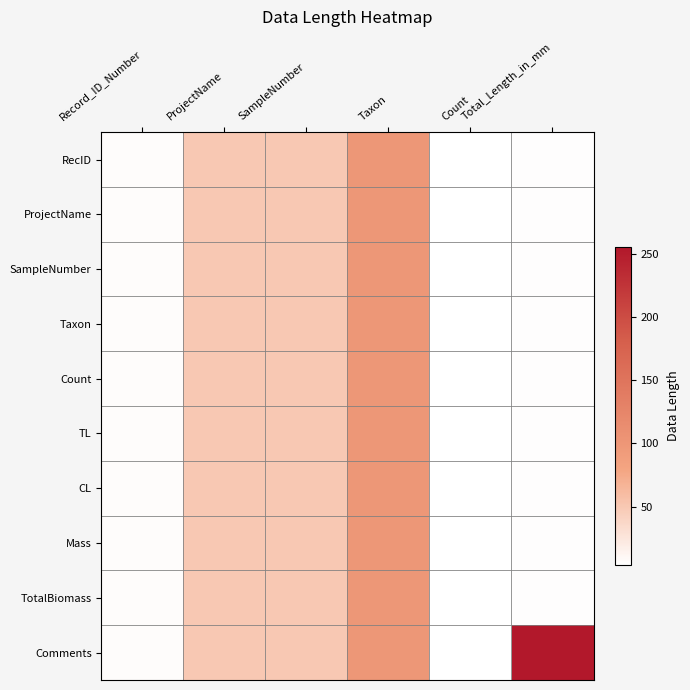

Reading left to right, list all the values displayed in this chart.

RecID: Record_ID_Number=6	ProjectName=50	SampleNumber=50	Taxon=100	Count=4	Total_Length_in_mm=5
ProjectName: Record_ID_Number=6	ProjectName=50	SampleNumber=50	Taxon=100	Count=4	Total_Length_in_mm=5
SampleNumber: Record_ID_Number=6	ProjectName=50	SampleNumber=50	Taxon=100	Count=4	Total_Length_in_mm=5
Taxon: Record_ID_Number=6	ProjectName=50	SampleNumber=50	Taxon=100	Count=4	Total_Length_in_mm=5
Count: Record_ID_Number=6	ProjectName=50	SampleNumber=50	Taxon=100	Count=4	Total_Length_in_mm=5
TL: Record_ID_Number=6	ProjectName=50	SampleNumber=50	Taxon=100	Count=4	Total_Length_in_mm=5
CL: Record_ID_Number=6	ProjectName=50	SampleNumber=50	Taxon=100	Count=4	Total_Length_in_mm=5
Mass: Record_ID_Number=6	ProjectName=50	SampleNumber=50	Taxon=100	Count=4	Total_Length_in_mm=5
TotalBiomass: Record_ID_Number=6	ProjectName=50	SampleNumber=50	Taxon=100	Count=4	Total_Length_in_mm=5
Comments: Record_ID_Number=6	ProjectName=50	SampleNumber=50	Taxon=100	Count=4	Total_Length_in_mm=255